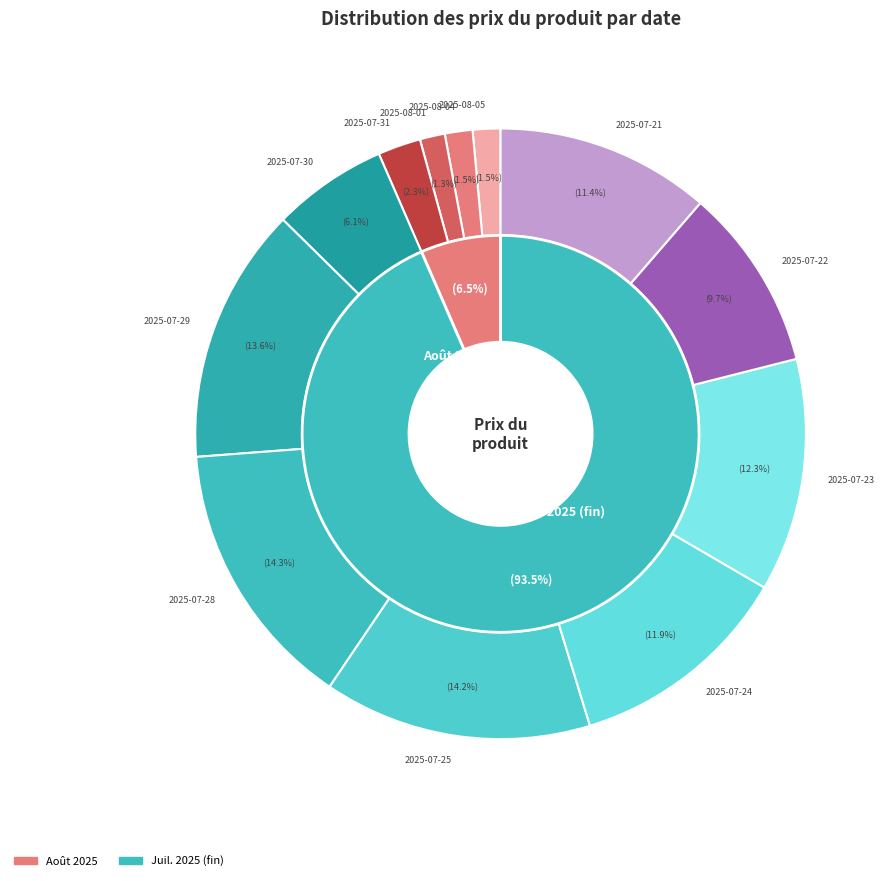

To the nearest percent, what portion does 2025-07-30 represent?

6%